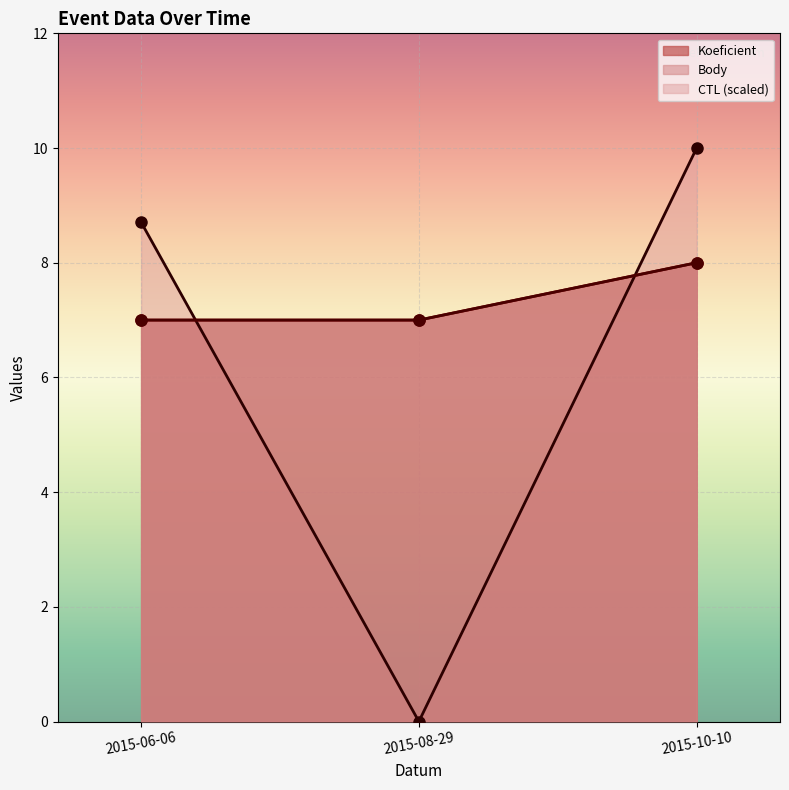

What is the value of the Koeficient point at the 1st from the left?

7.0